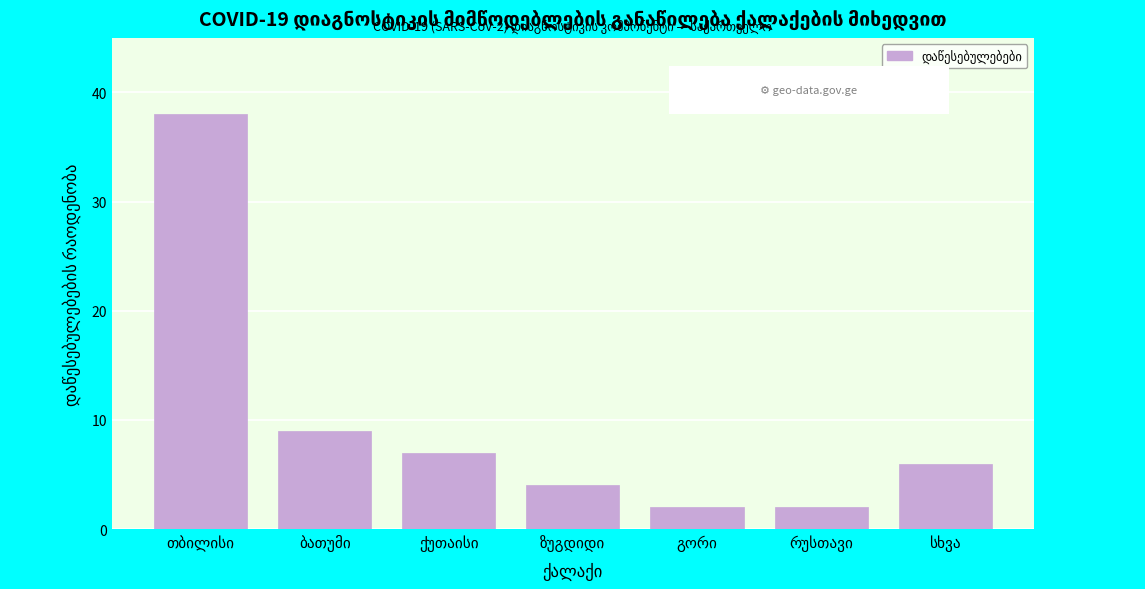

Reading right to left, extract all data points from this chart.

6	2	2	4	7	9	38